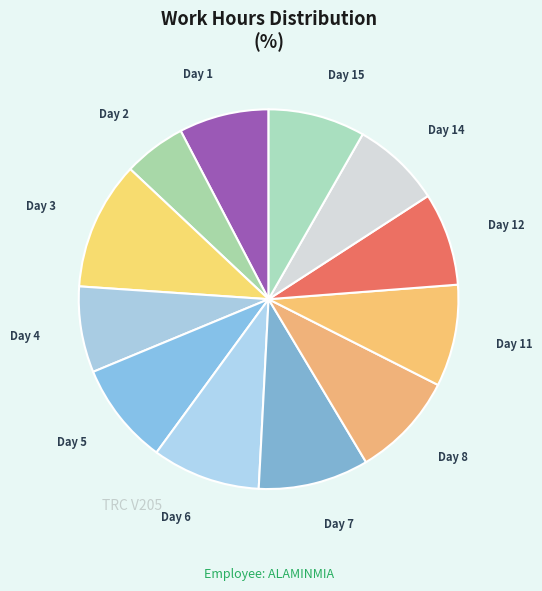

Combined, do Day 14 and Day 3 account for over 50%?

No